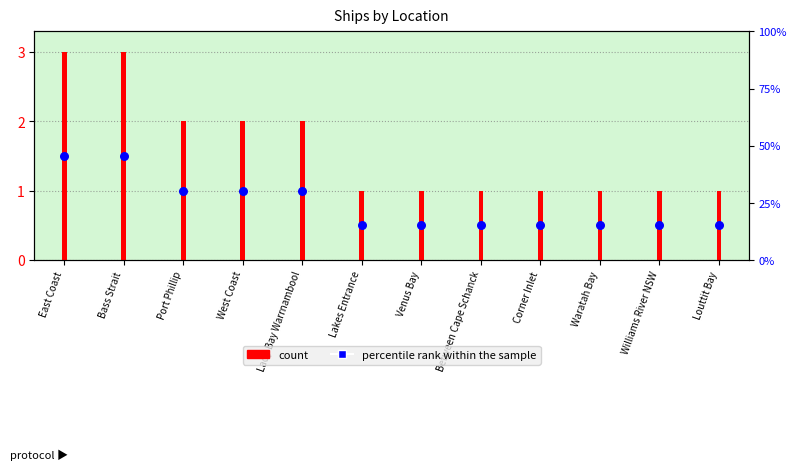

Which has a higher value, Venus Bay or Between Cape Schanck?

Venus Bay